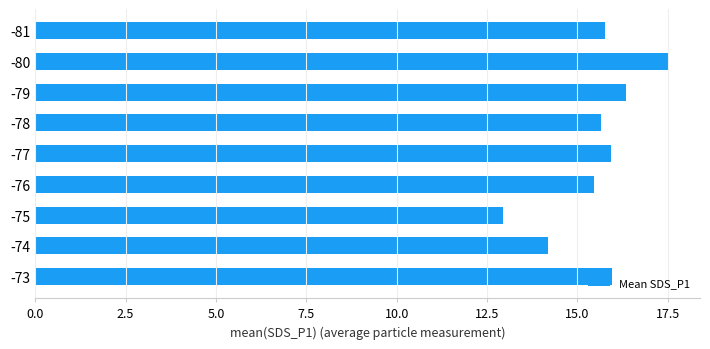

Which label corresponds to the largest value in the chart?

-80